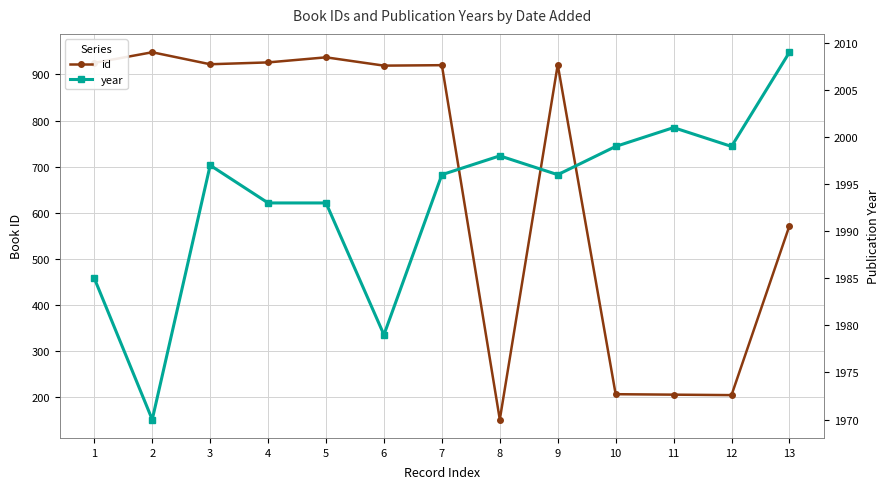

At which label does id first exceed 920?

1